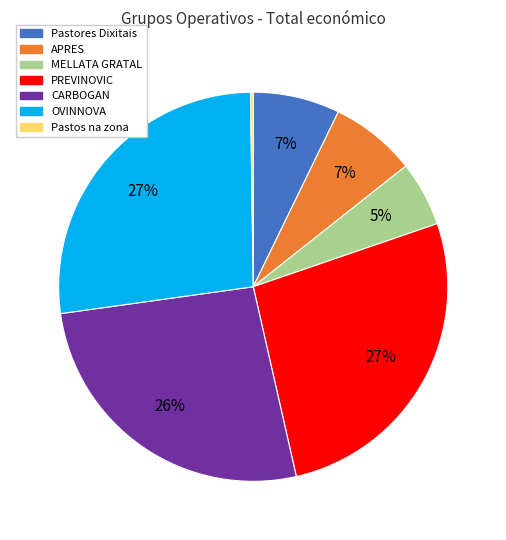

What percentage is the Pastores Dixitais slice, to the nearest percent?

7%